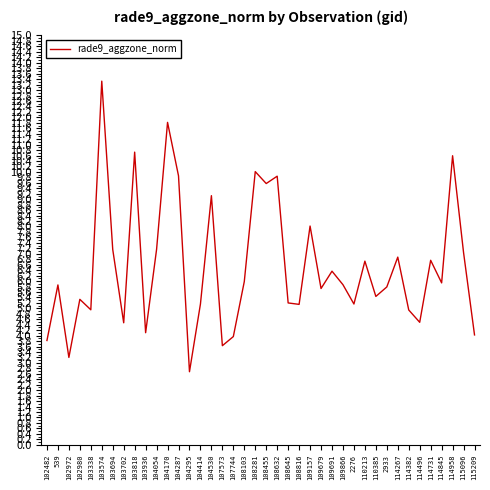

What position from the left is 108645?

23